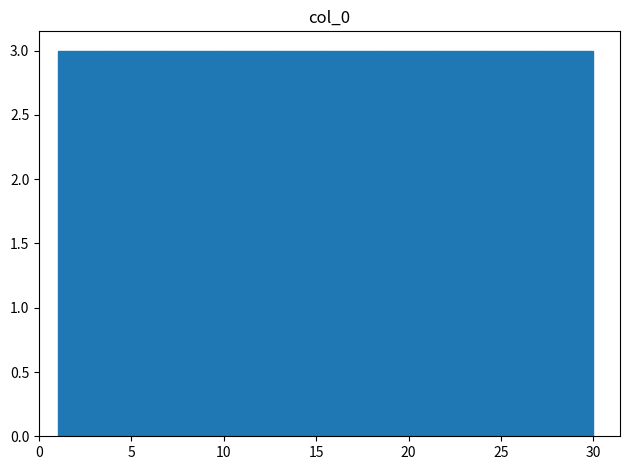

What is the height of the bar covering 12.6 to 15.5 on the x-axis? Neither the bar edges nor the heights are printed on the chart, so give them approximately, as read against the axes.

3